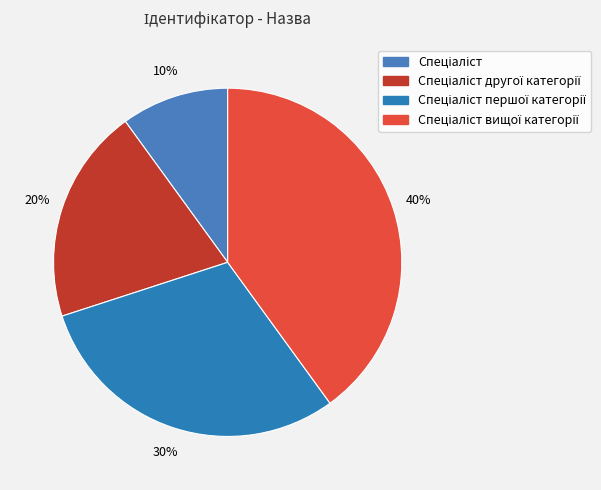

Which slice is the largest?

Спеціаліст вищої категорії